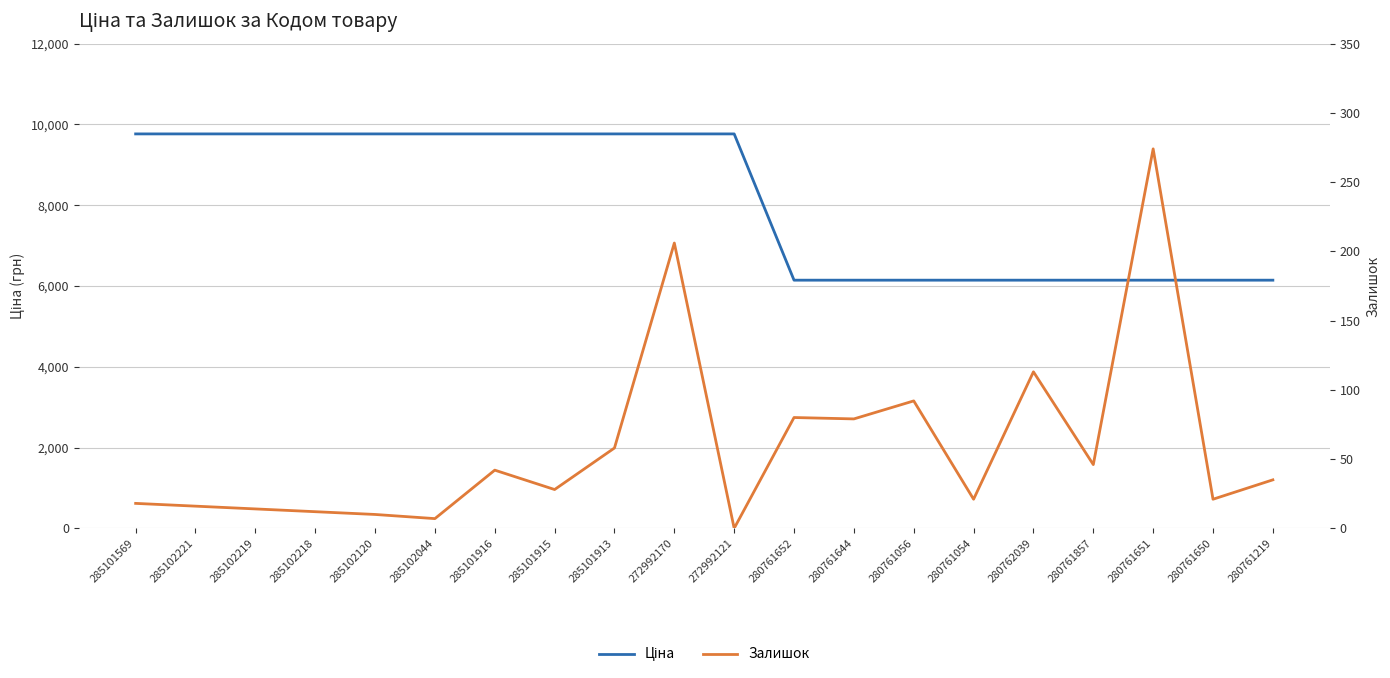

At which label is Залишок closest to 137?

280762039